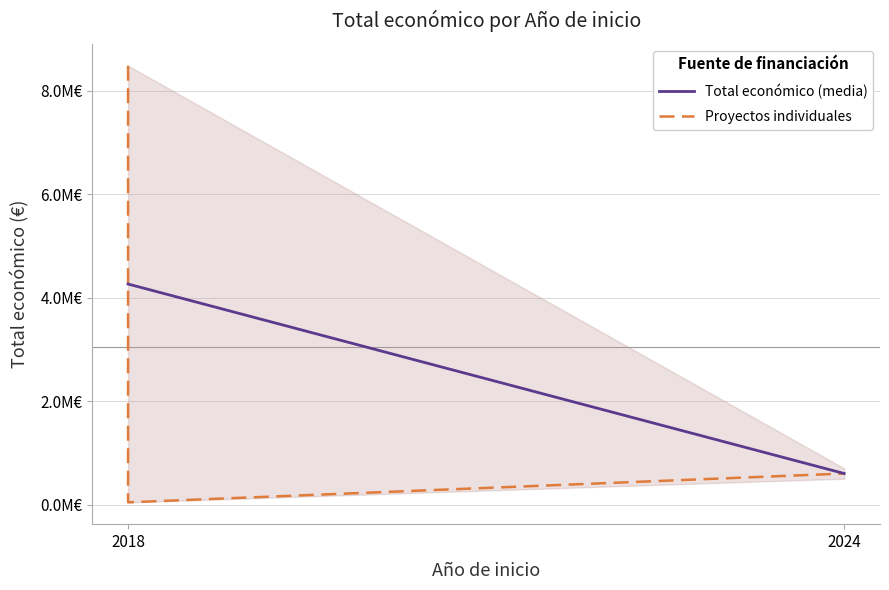

Where is the data nearest to the value 4263922?

2018